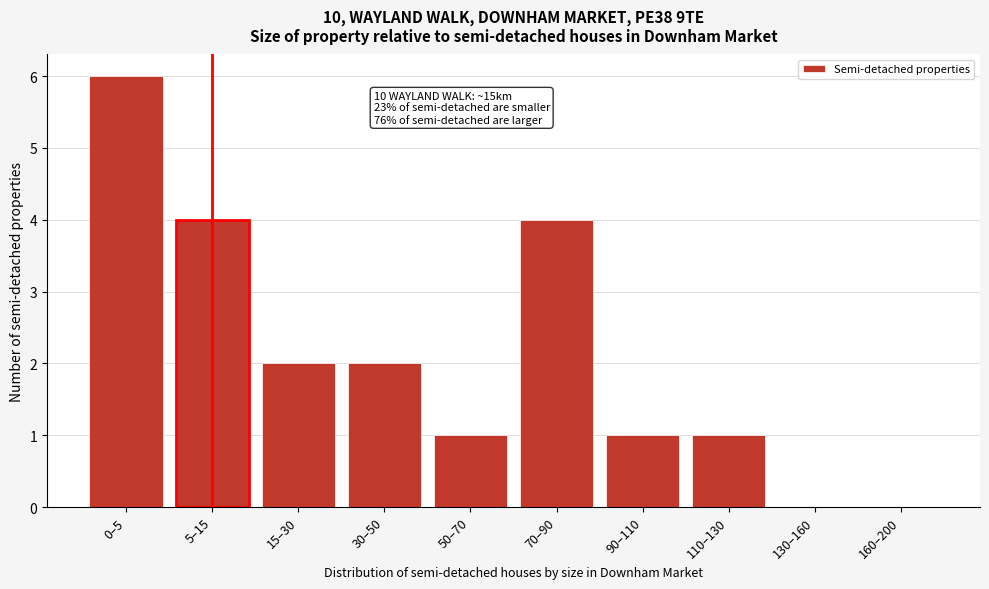

Reading right to left, extract all data points from this chart.

160–200=0	130–160=0	110–130=1	90–110=1	70–90=4	50–70=1	30–50=2	15–30=2	5–15=4	0–5=6